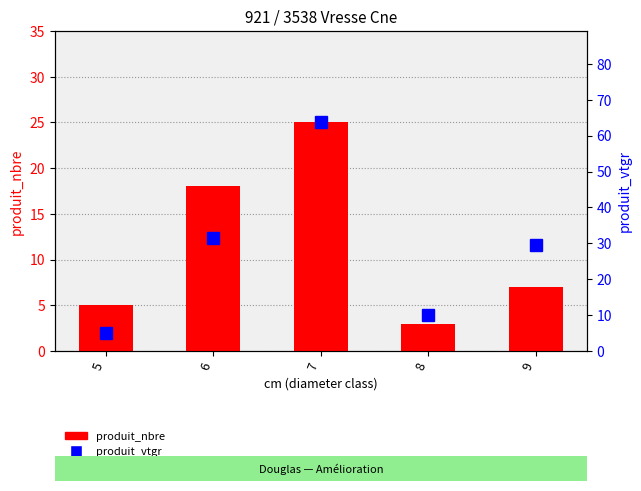

Reading right to left, transcribe all the data shown in this chart.

produit_nbre: 7.0	3.0	25.0	18.0	5.0
produit_vtgr: 29.6	10.2	63.7	31.4	5.0